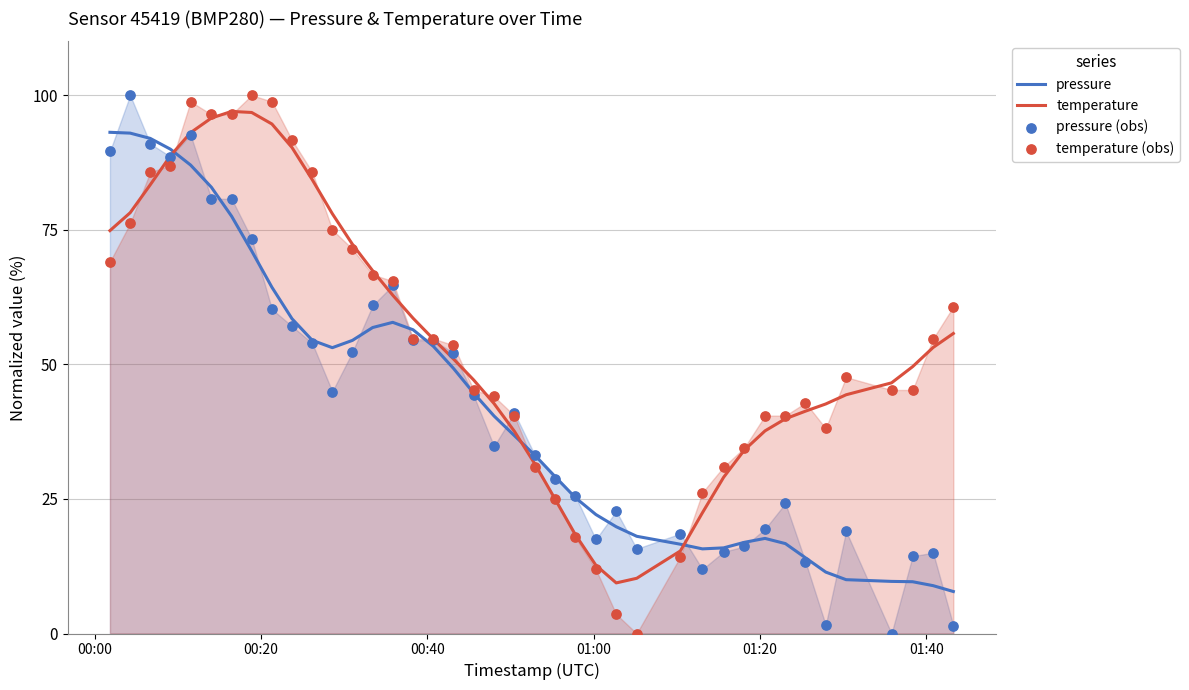

Which series has the largest total across all categories?

temperature